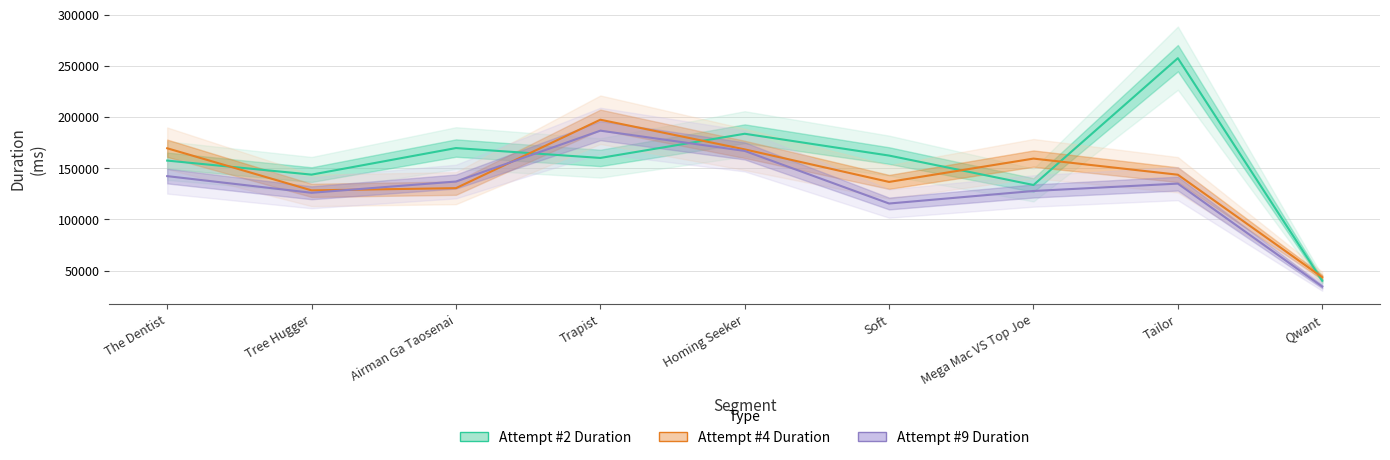

True or false: Attempt #9 Duration has more than 0 points higher than both neighbors.

True